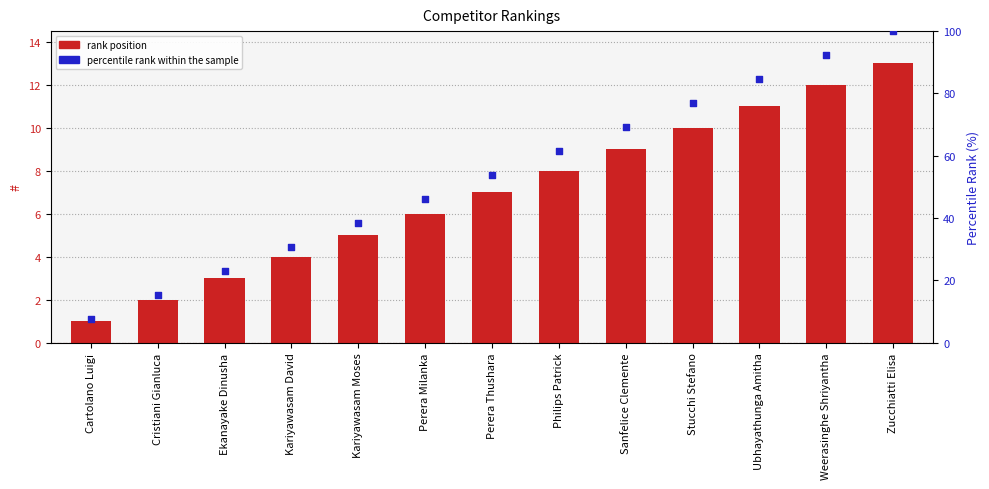

Which series has the largest Y range (max minus min)?

percentile rank within the sample